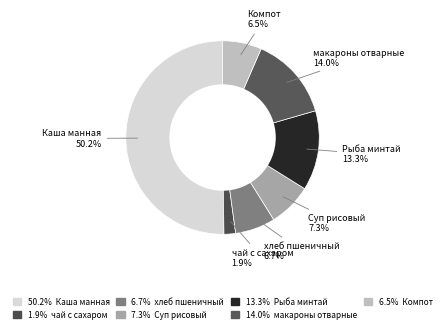

How many slices are in this pie chart?

7